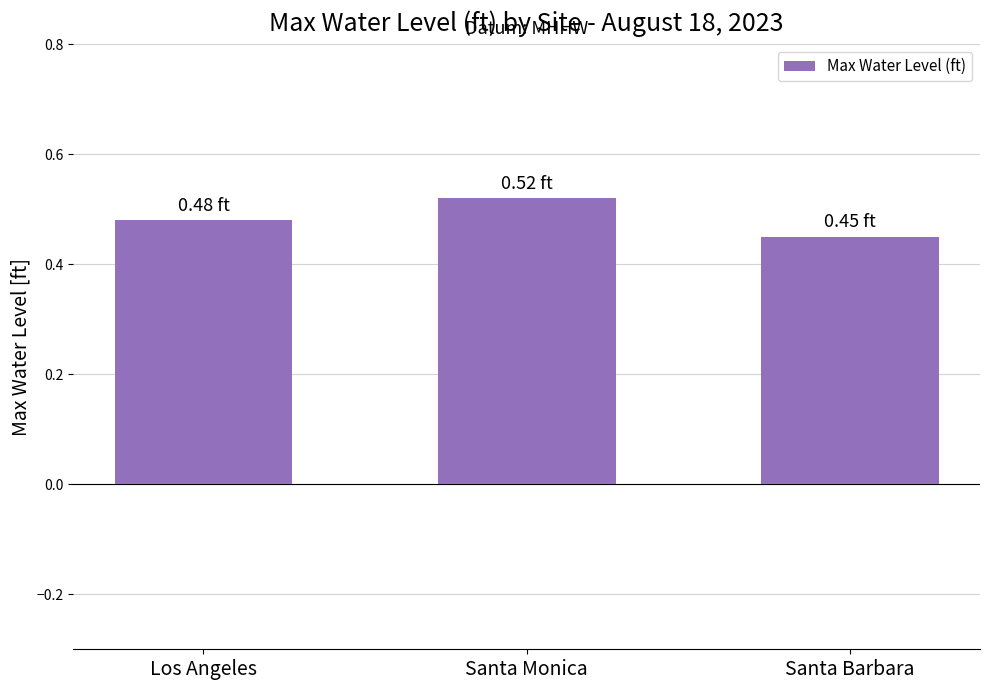

Which has a higher value, Santa Monica or Los Angeles?

Santa Monica